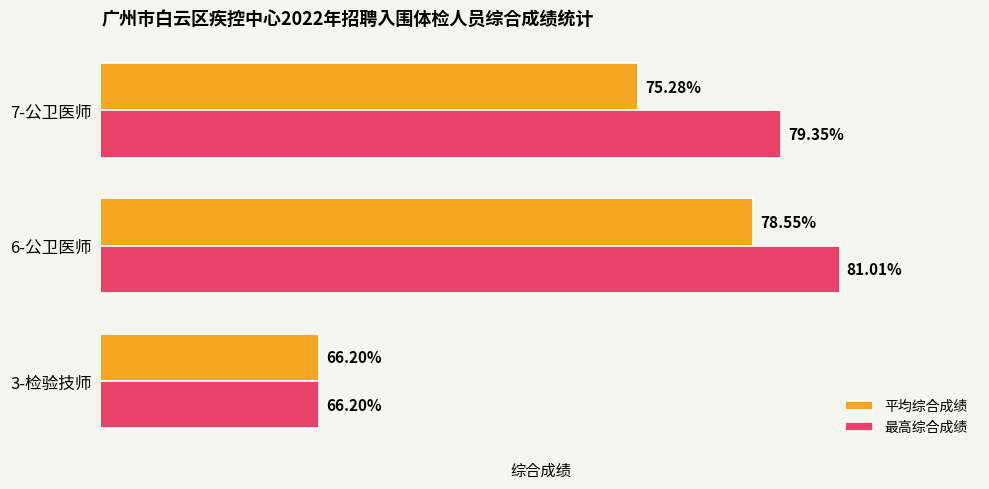

Which series has the largest total across all categories?

最高综合成绩